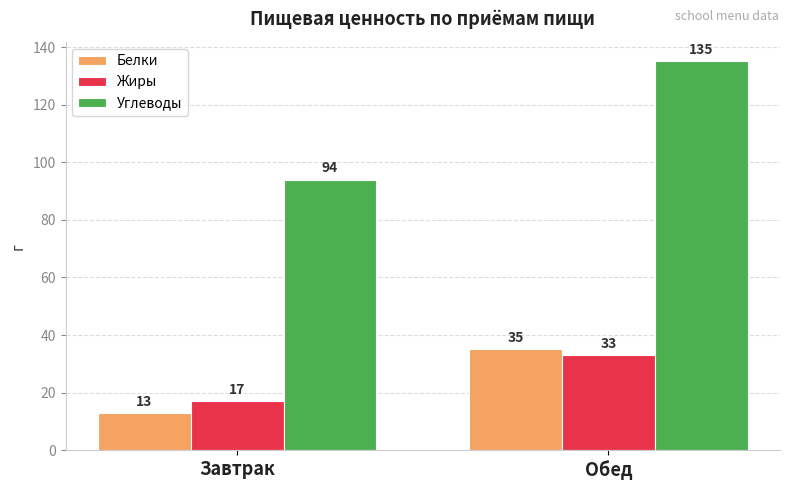

Reading left to right, what are all the values shown in this chart?

Белки: Завтрак=13	Обед=35
Жиры: Завтрак=17	Обед=33
Углеводы: Завтрак=94	Обед=135